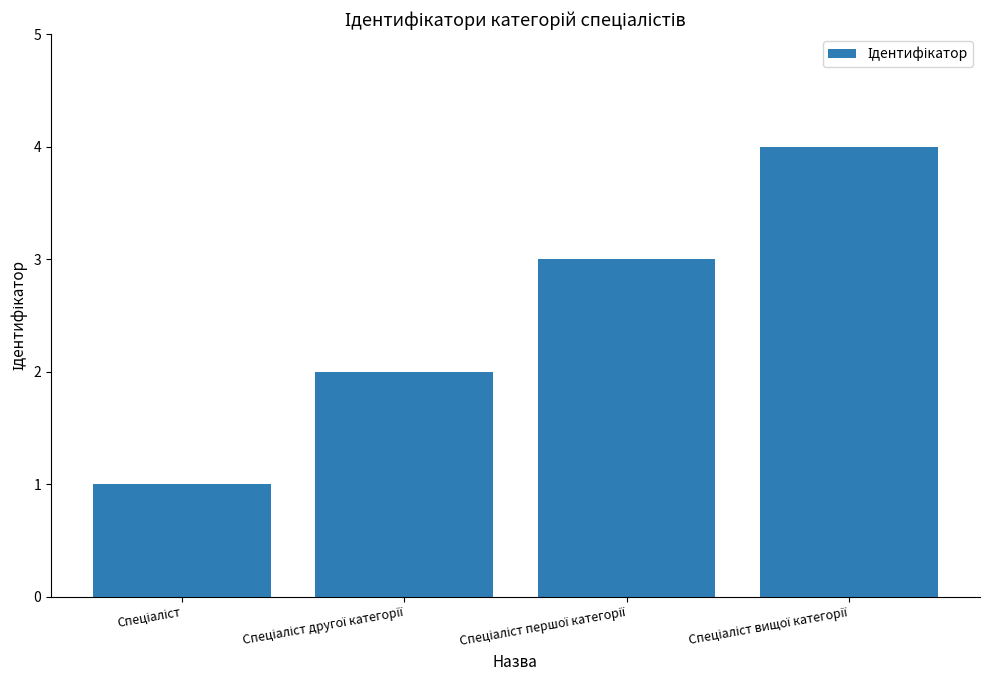

How many bars are there in total?

4